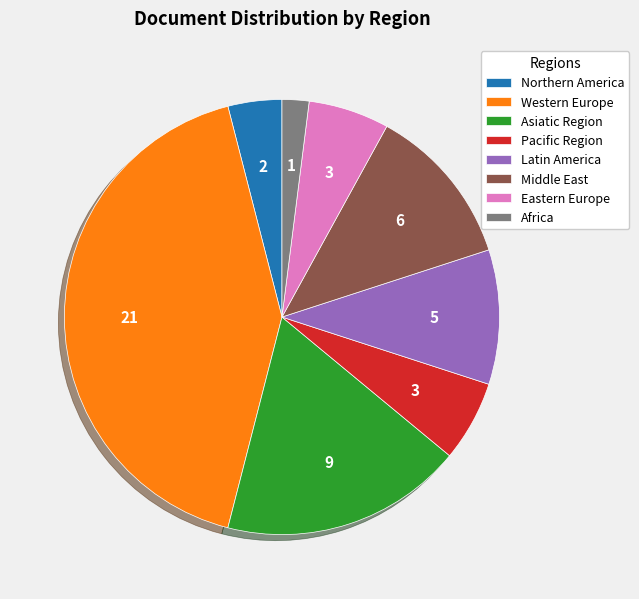

Does Western Europe represent more than half of the total?

No